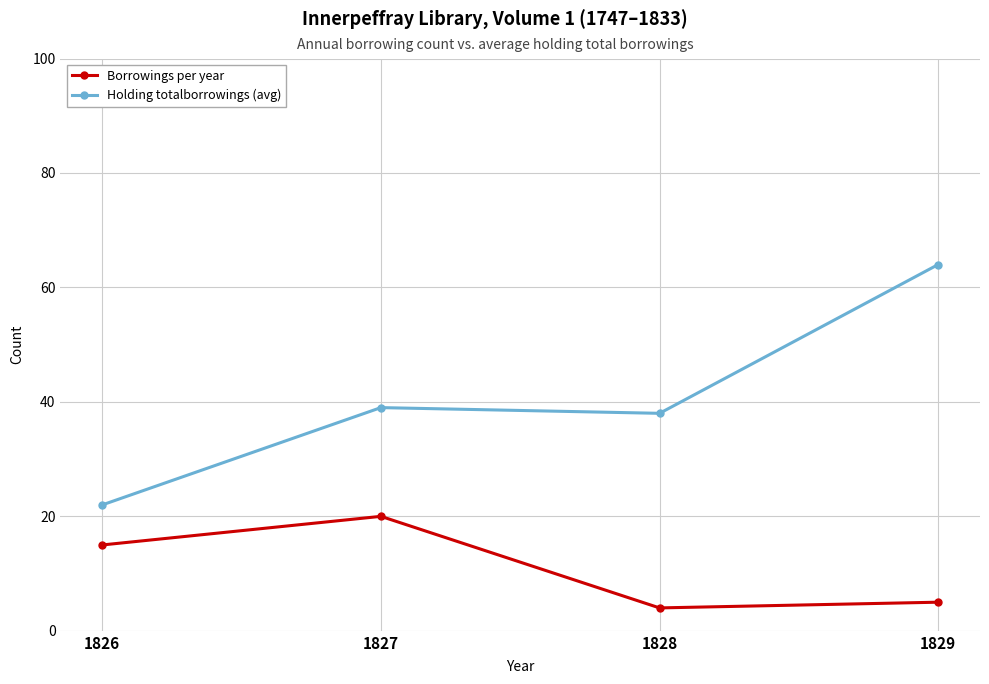

Reading left to right, what are all the values shown in this chart?

Borrowings per year: 1826=15	1827=20	1828=4	1829=5
Holding totalborrowings (avg): 1826=22	1827=39	1828=38	1829=64